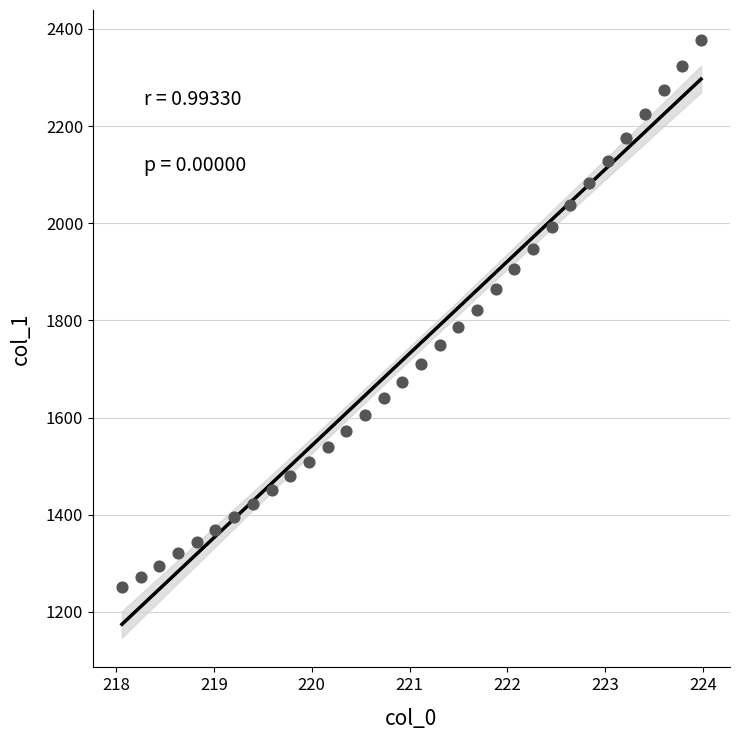

What is the range of X values (max minus min)?

5.9